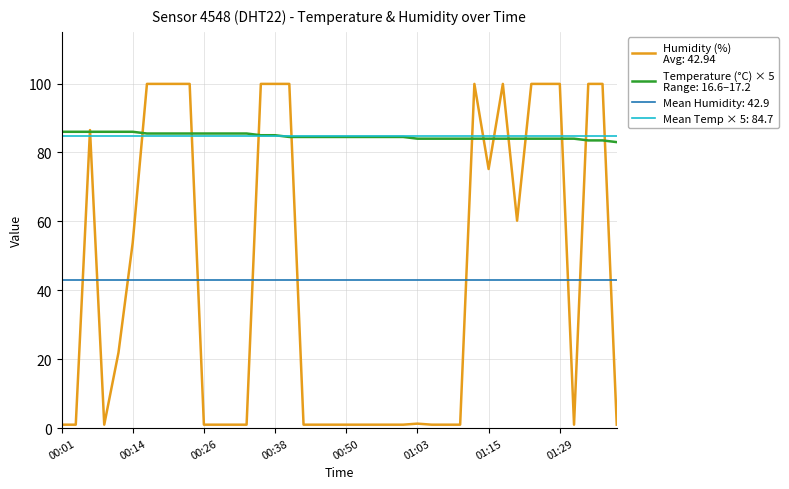

Is it true that humidity equals 157.4 at 01:26?

False